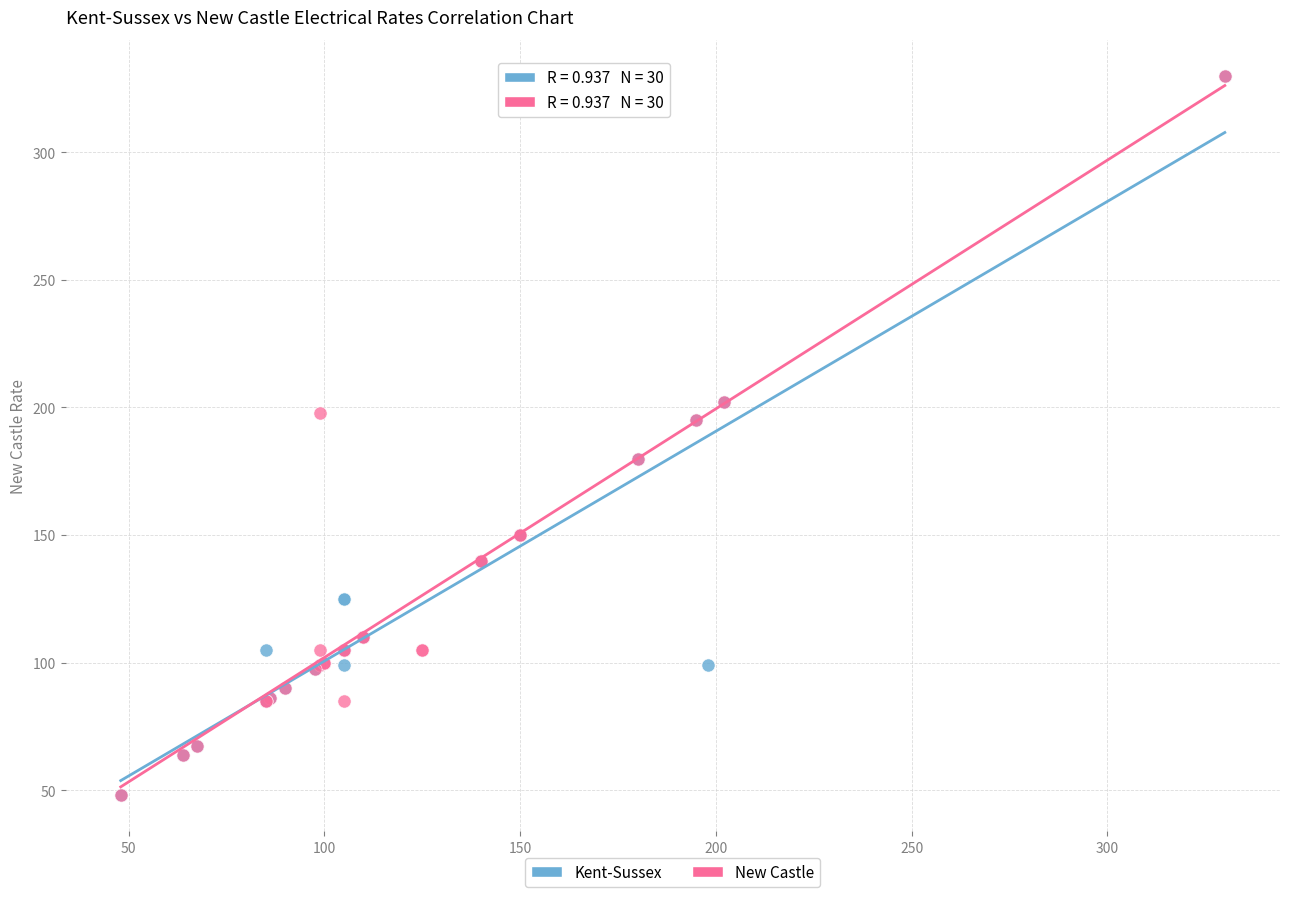

What are all the series names shown in the legend?

Kent-Sussex, New Castle